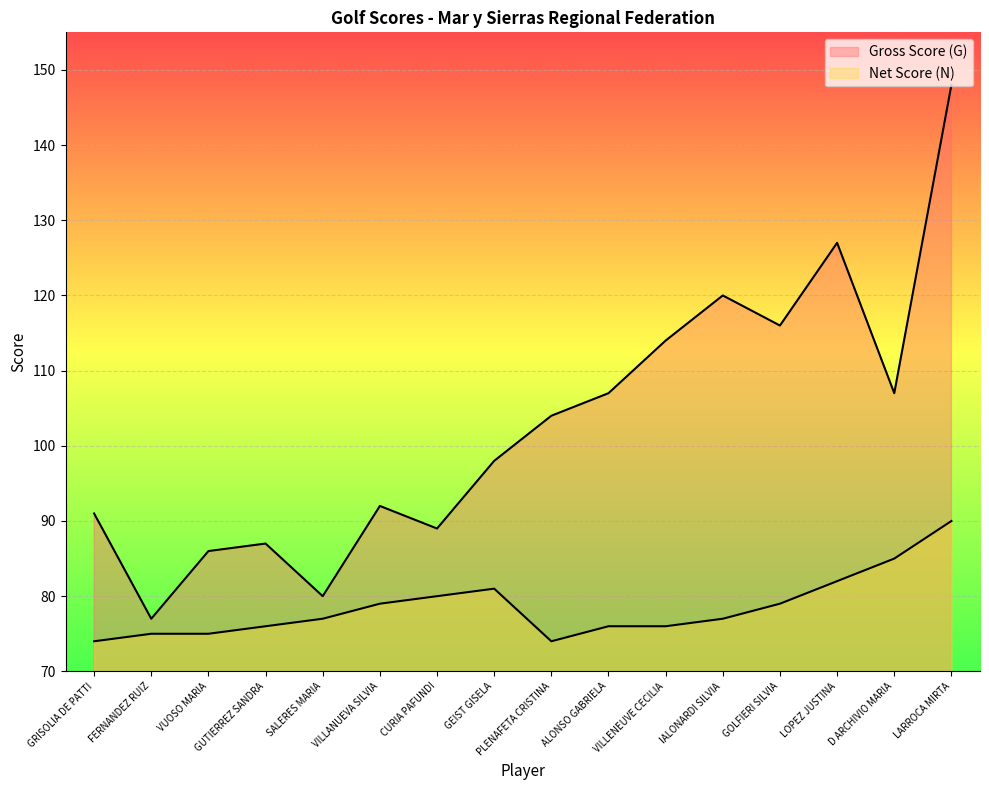

At how many categories does at least one series exceed 95?

9